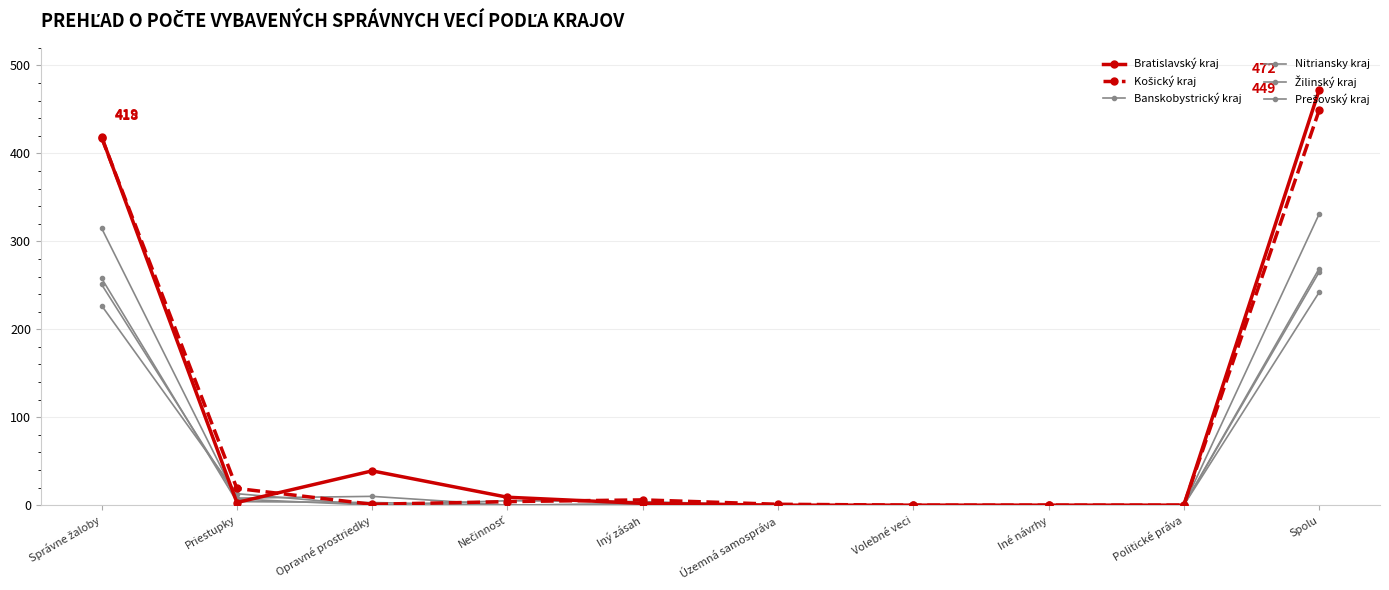

True or false: Bratislavský kraj and Žilinský kraj intersect in this chart.

True